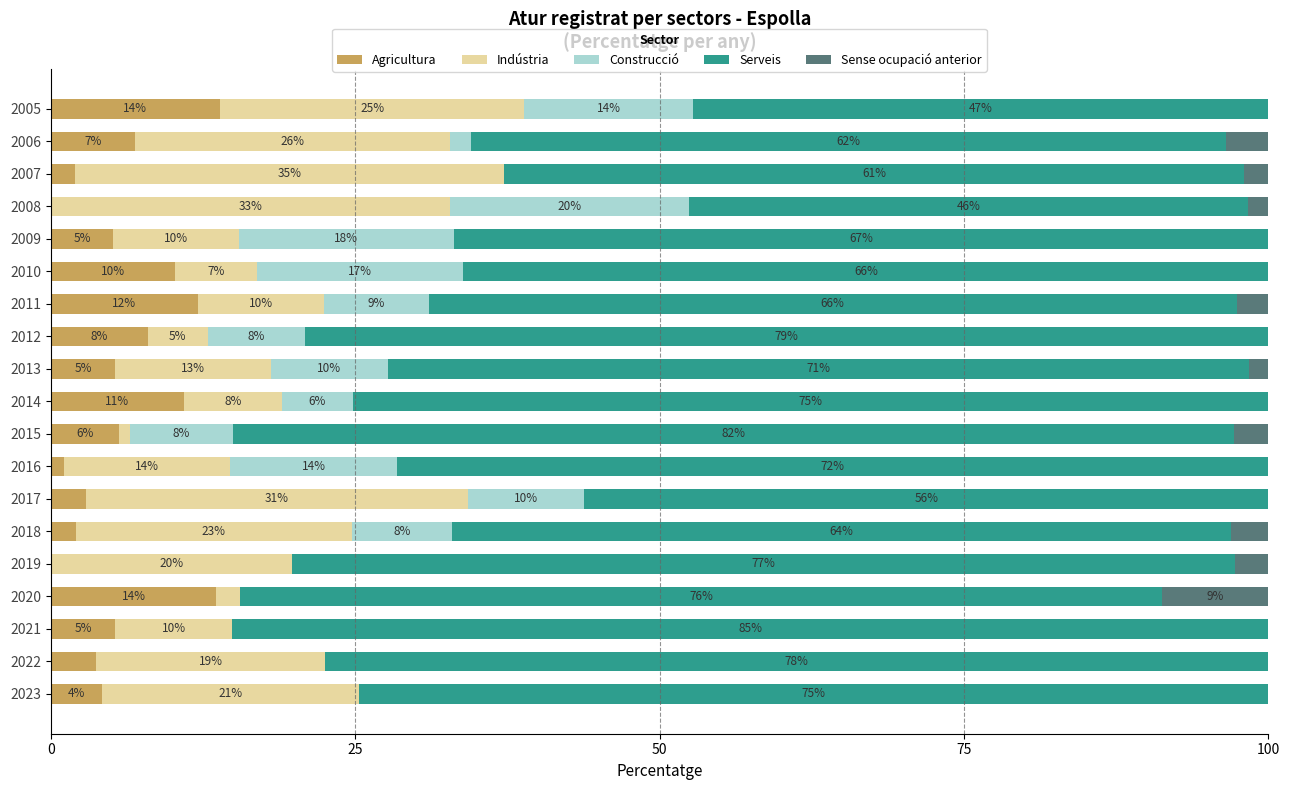

What are all the series names shown in the legend?

Agricultura, Indústria, Construcció, Serveis, Sense ocupació anterior